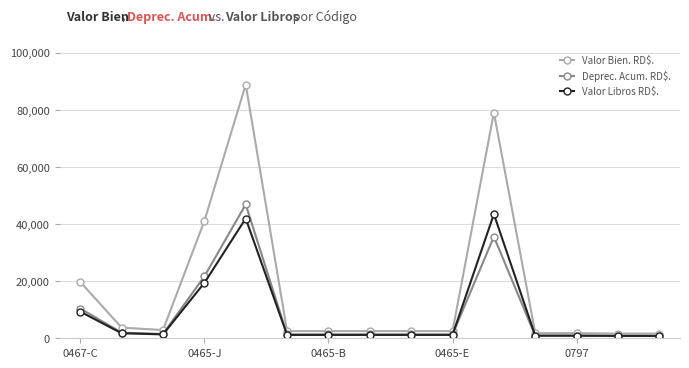

Which series has the largest total across all categories?

Valor Bien. RD$.